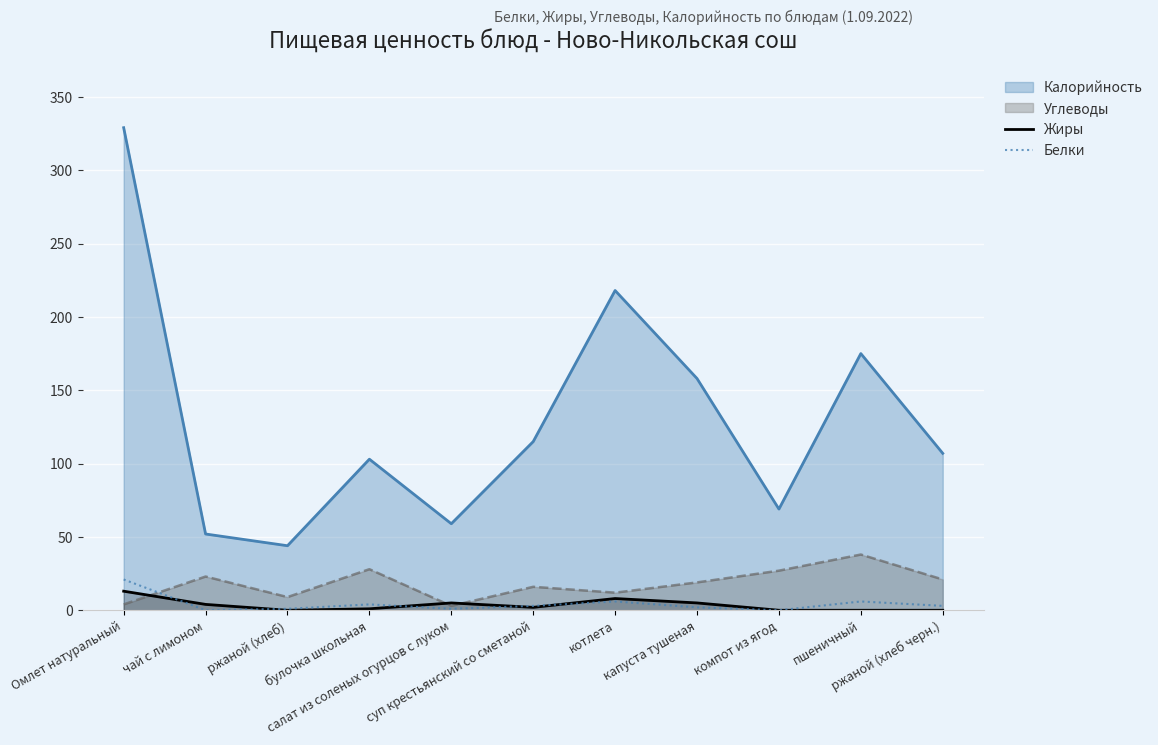

What is the difference between the highest and lowest values at ржаной (хлеб черн.)?

107